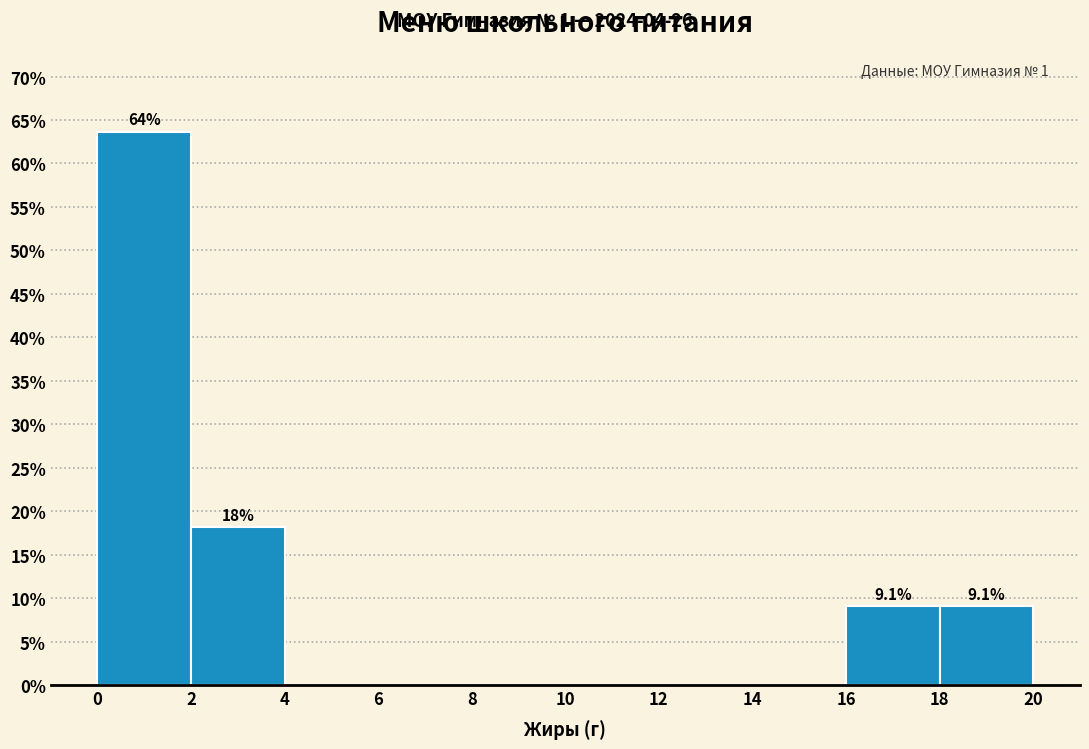

Which range on the x-axis has the tallest bar?

0 to 2